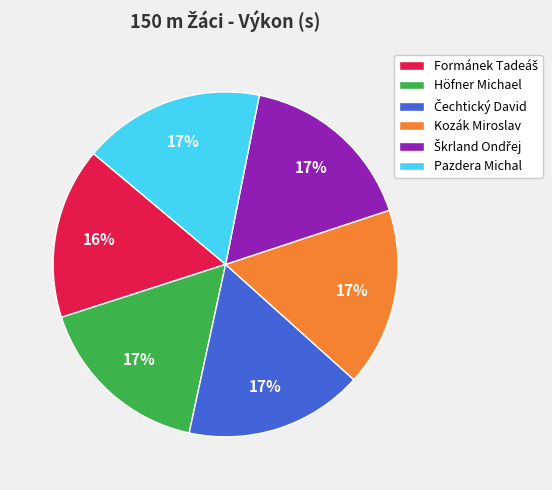

Count the number of slices in the pie.

6